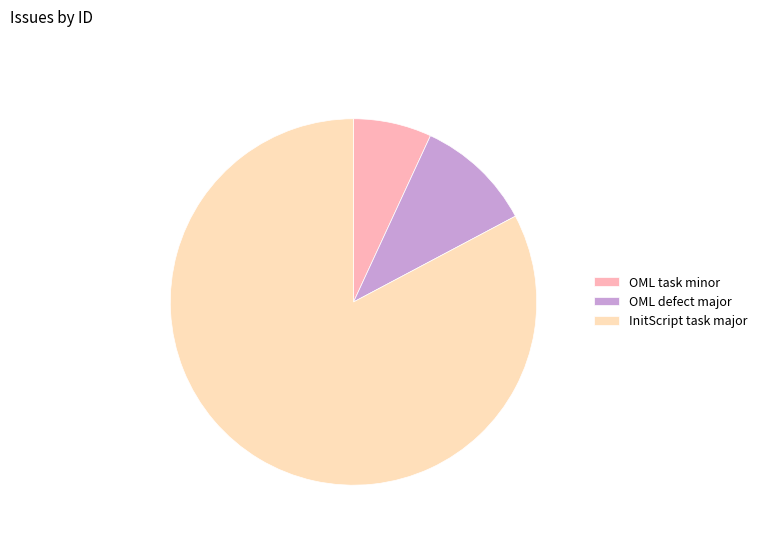

Which slice represents more than half of the pie?

InitScript task major